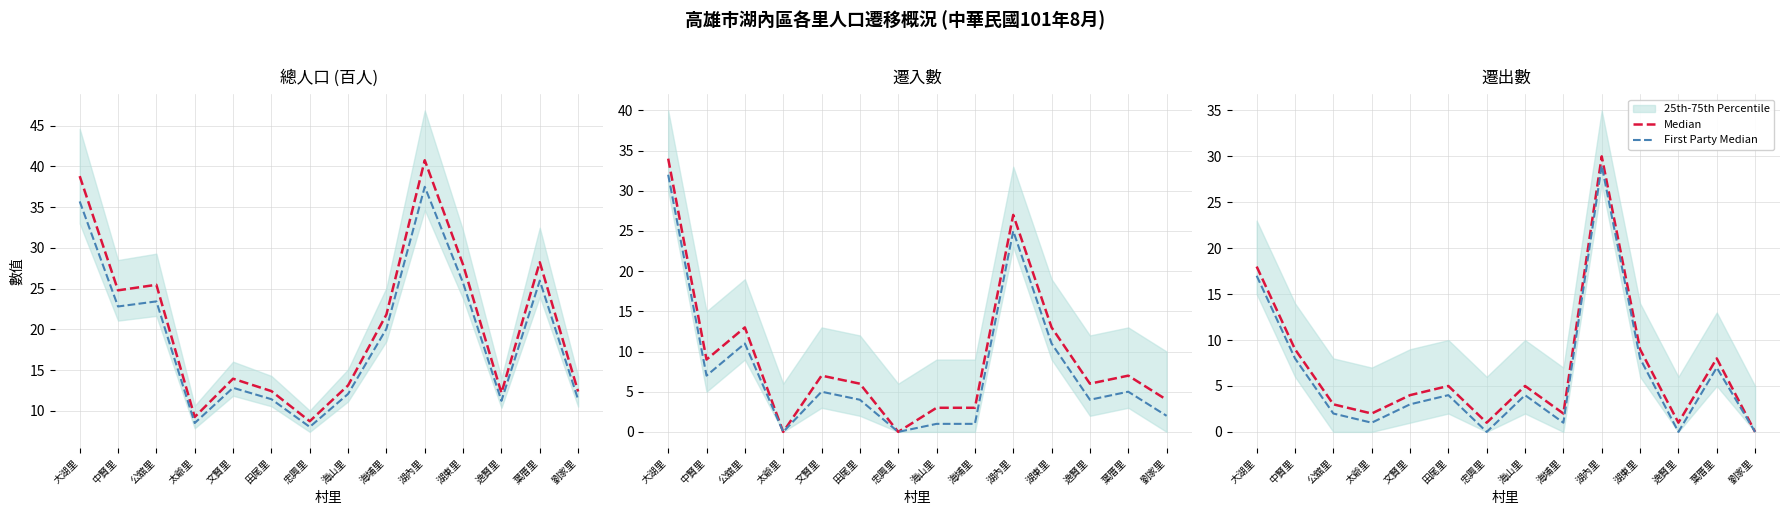

What position from the left is 葉厝里?

13